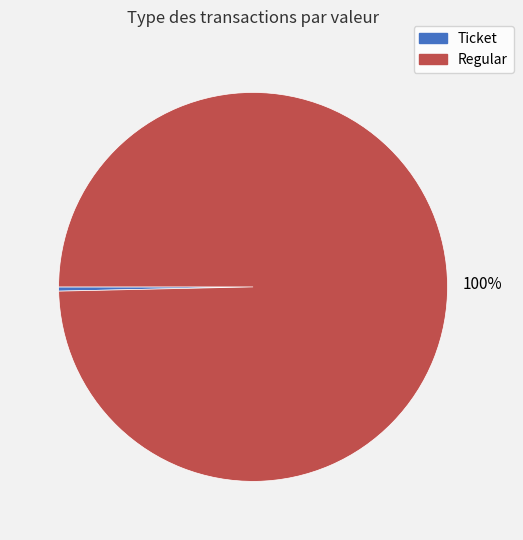

To the nearest percent, what is the combined percentage of Regular and Ticket?

100%